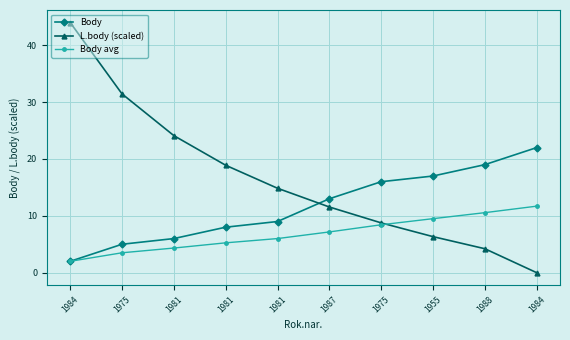

What is the difference between the Body values at 1984 and 1955?

5.0